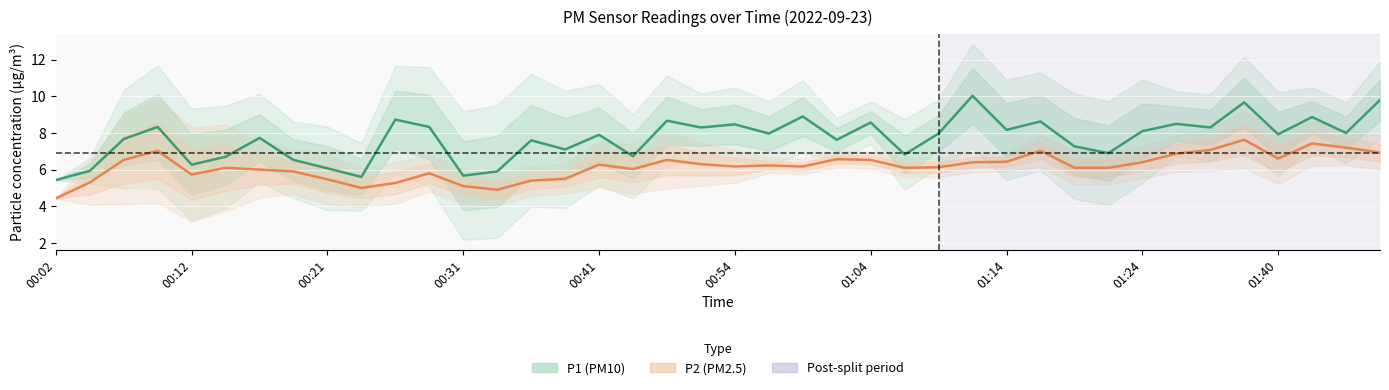

True or false: P1 (PM10) and P2 (PM2.5) cross at least once.

False